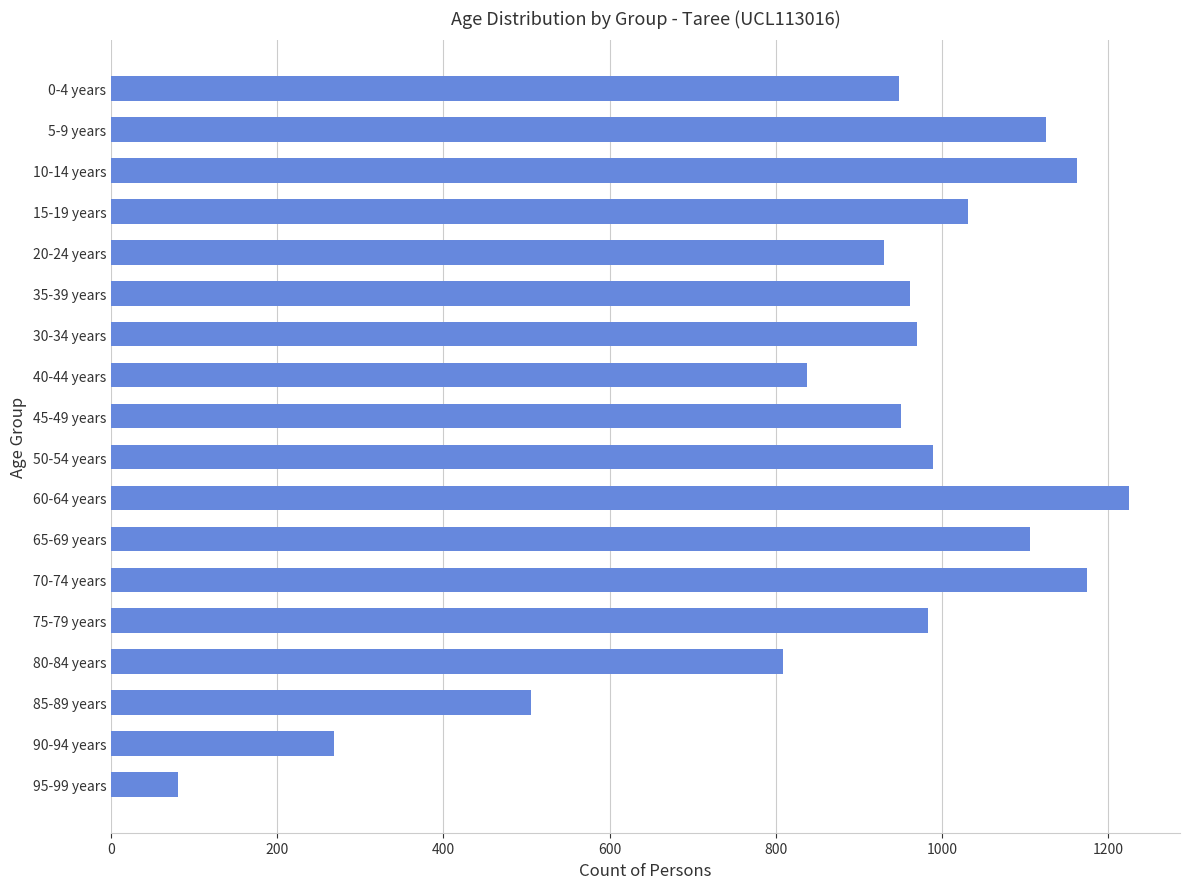

What is the value of the 6th bar from the top?

961